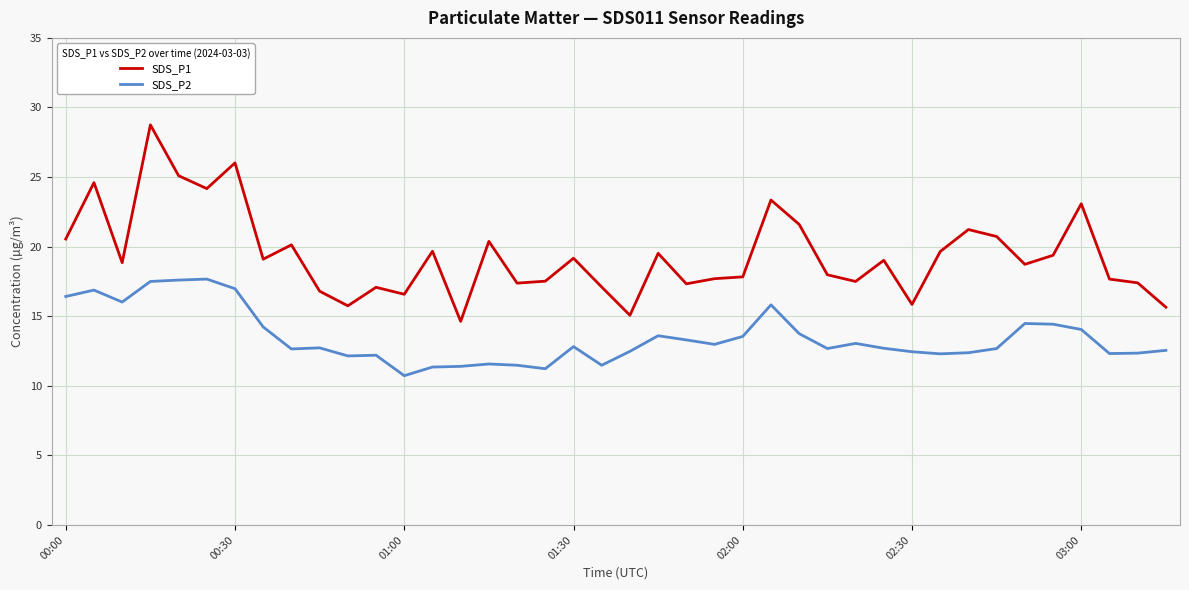

Which series has the largest range (max minus min)?

SDS_P1